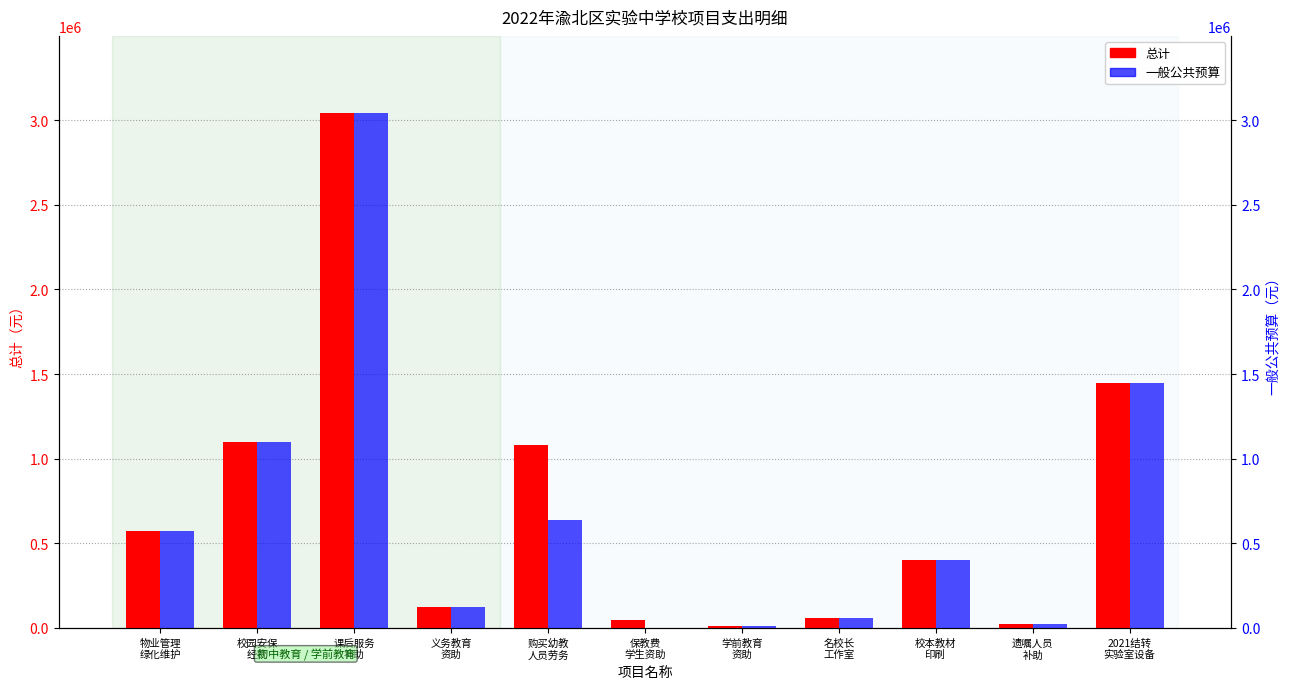

Reading left to right, extract all data points from this chart.

总计: 571548	1100000	3042000	123400	1080000	48600	12960	60000	400000	21600	1449210
一般公共预算: 571548	1100000	3042000	123400	636600	0	12960	60000	400000	21600	1449210